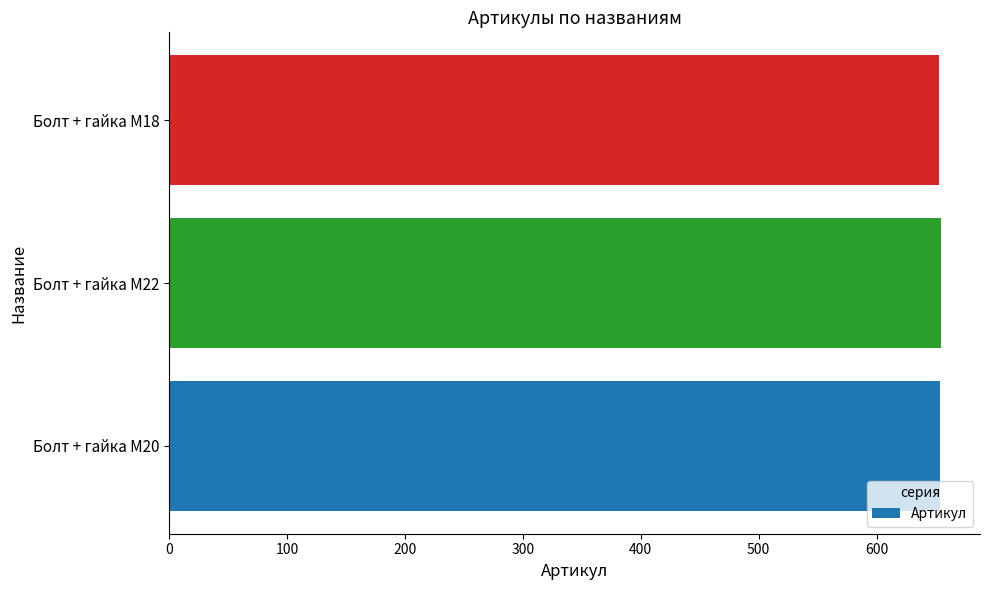

Approximately how many times larger is the value at Болт + гайка M18 compared to Болт + гайка M20?

1.0